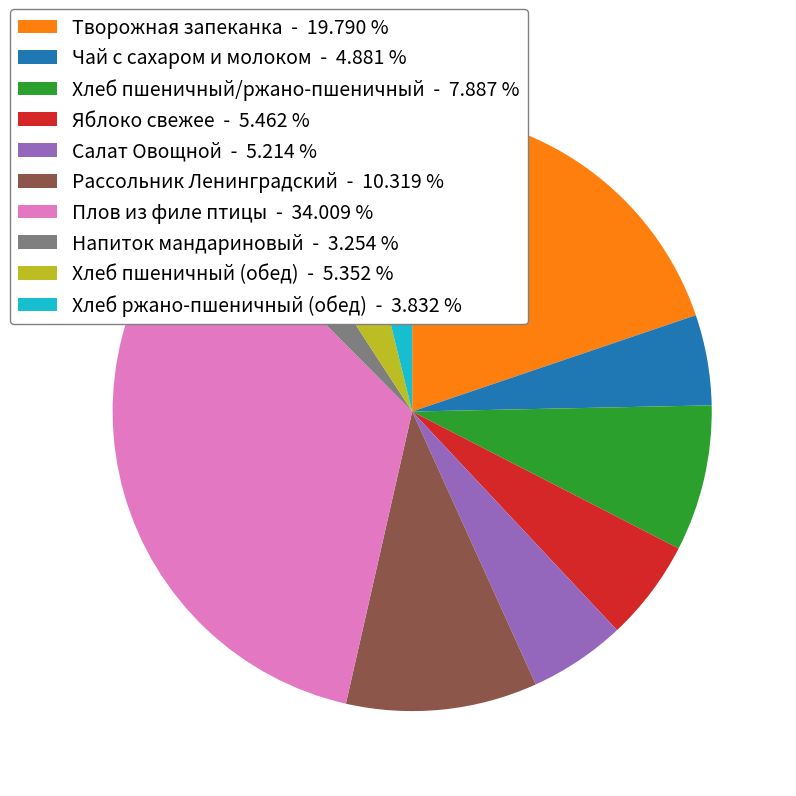

How many slices are in this pie chart?

10